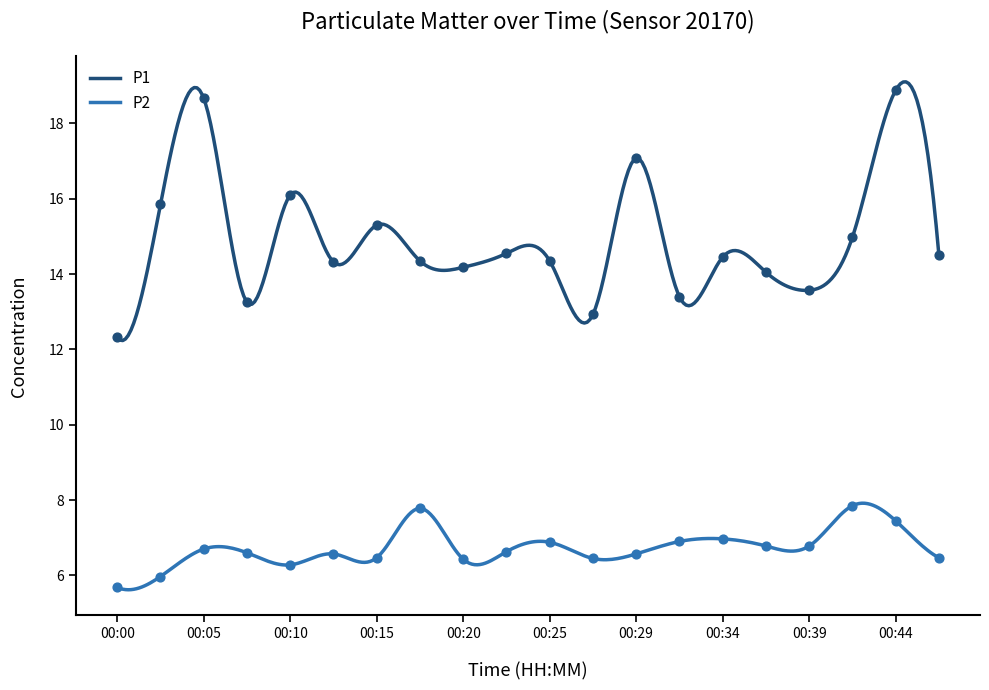

What is the total value across all series at 00:41?

22.8